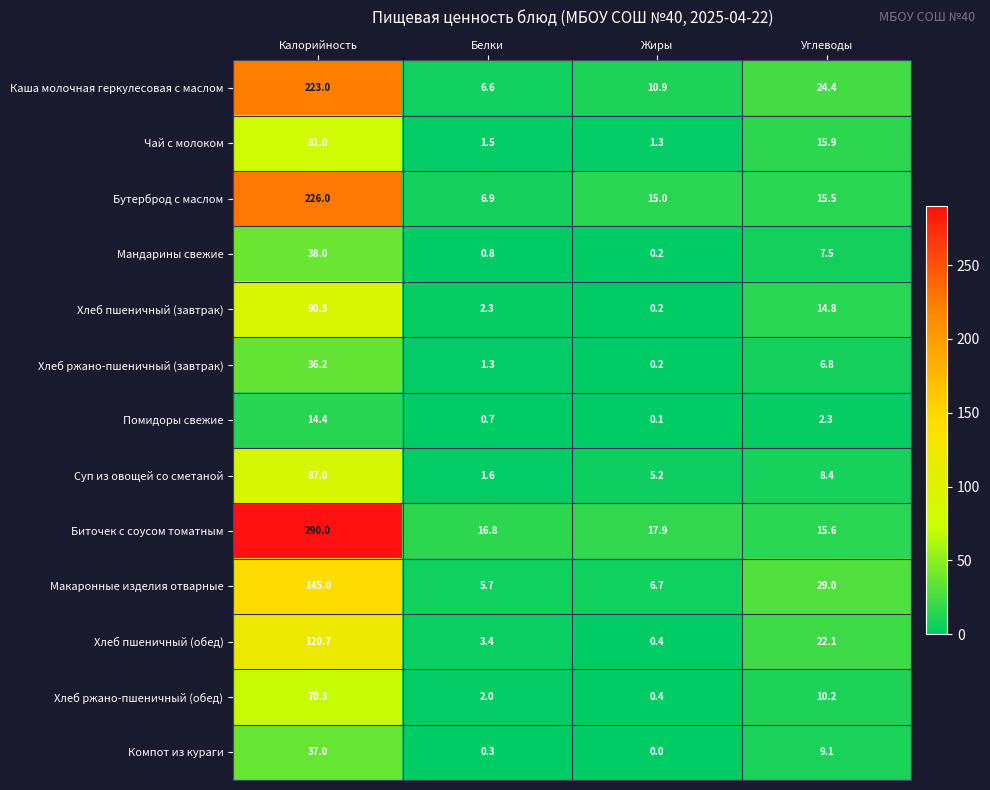

Rank the series at Белки from highest to lowest value.

Биточек с соусом томатным, Бутерброд с маслом, Каша молочная геркулесовая с маслом, Макаронные изделия отварные, Хлеб пшеничный (обед), Хлеб пшеничный (завтрак), Хлеб ржано-пшеничный (обед), Суп из овощей со сметаной, Чай с молоком, Хлеб ржано-пшеничный (завтрак), Мандарины свежие, Помидоры свежие, Компот из кураги